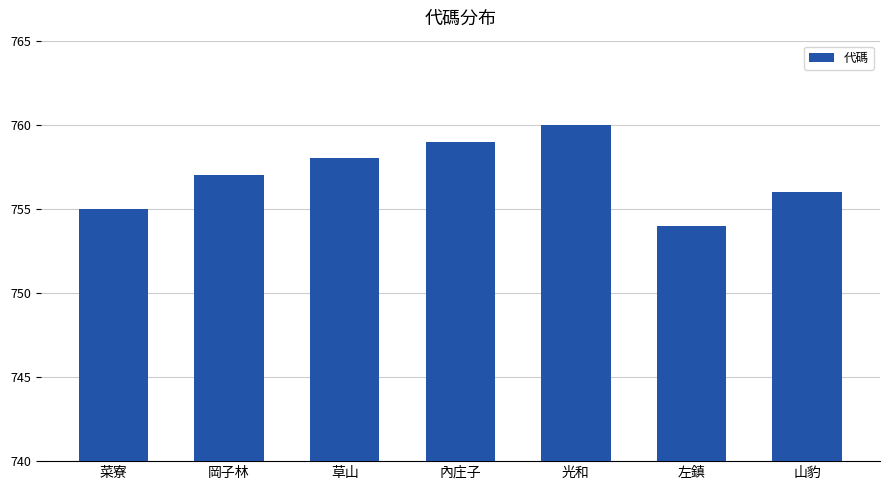

Does the chart contain any negative values?

No